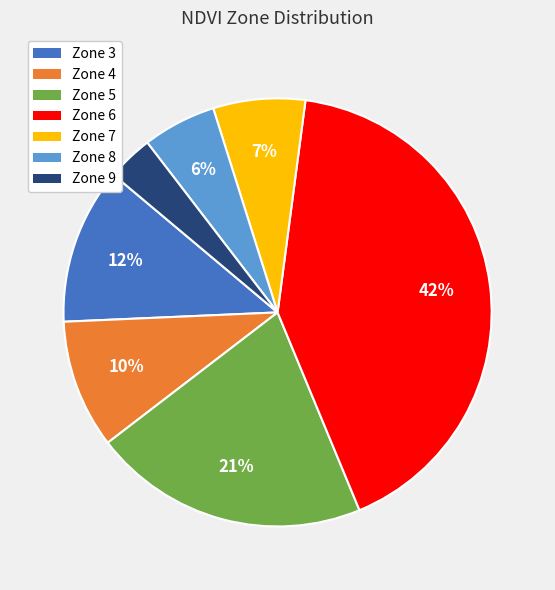

Count the number of slices in the pie.

7